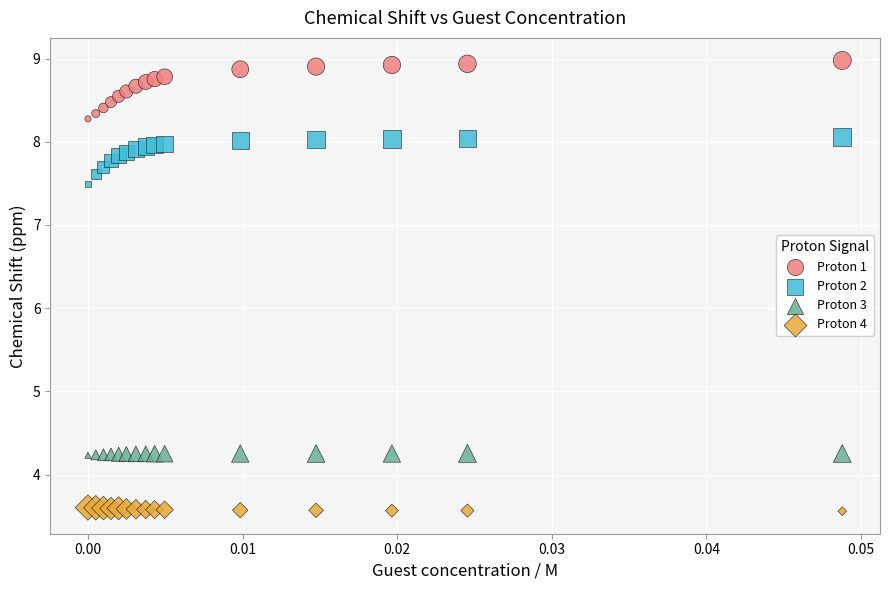

Across all series, what Y value is closest to 6?

7.5